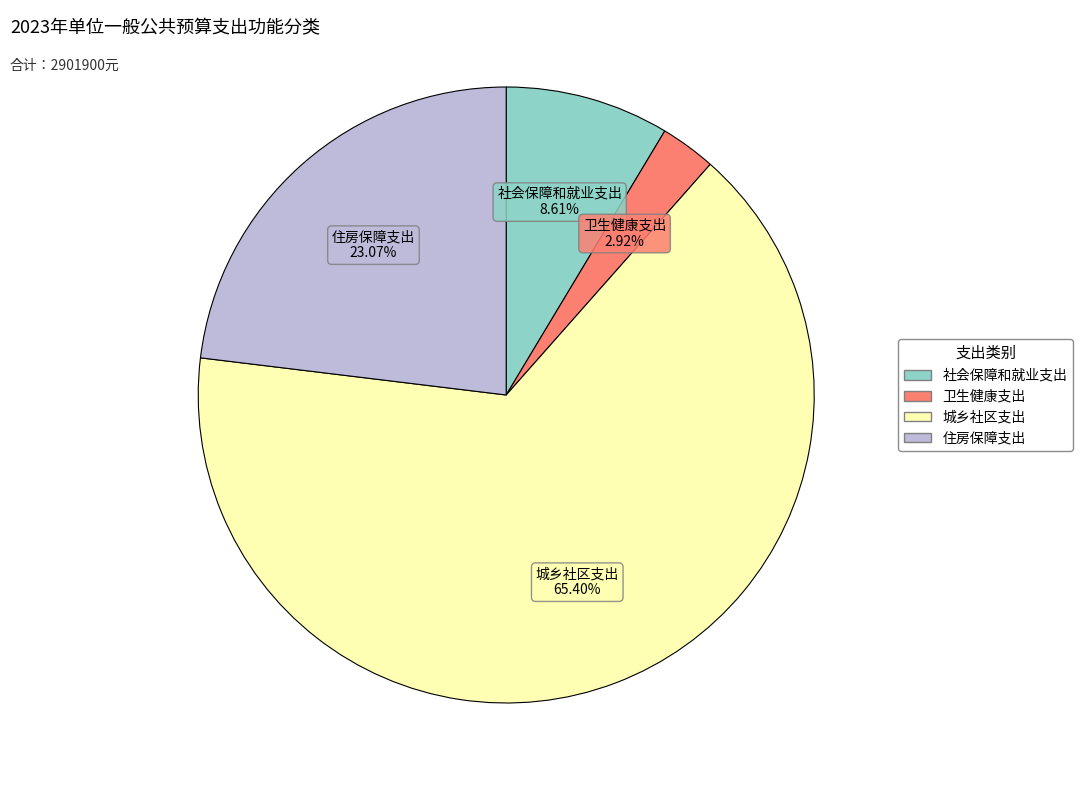

True or false: 城乡社区支出 accounts for 65% of the total.

True